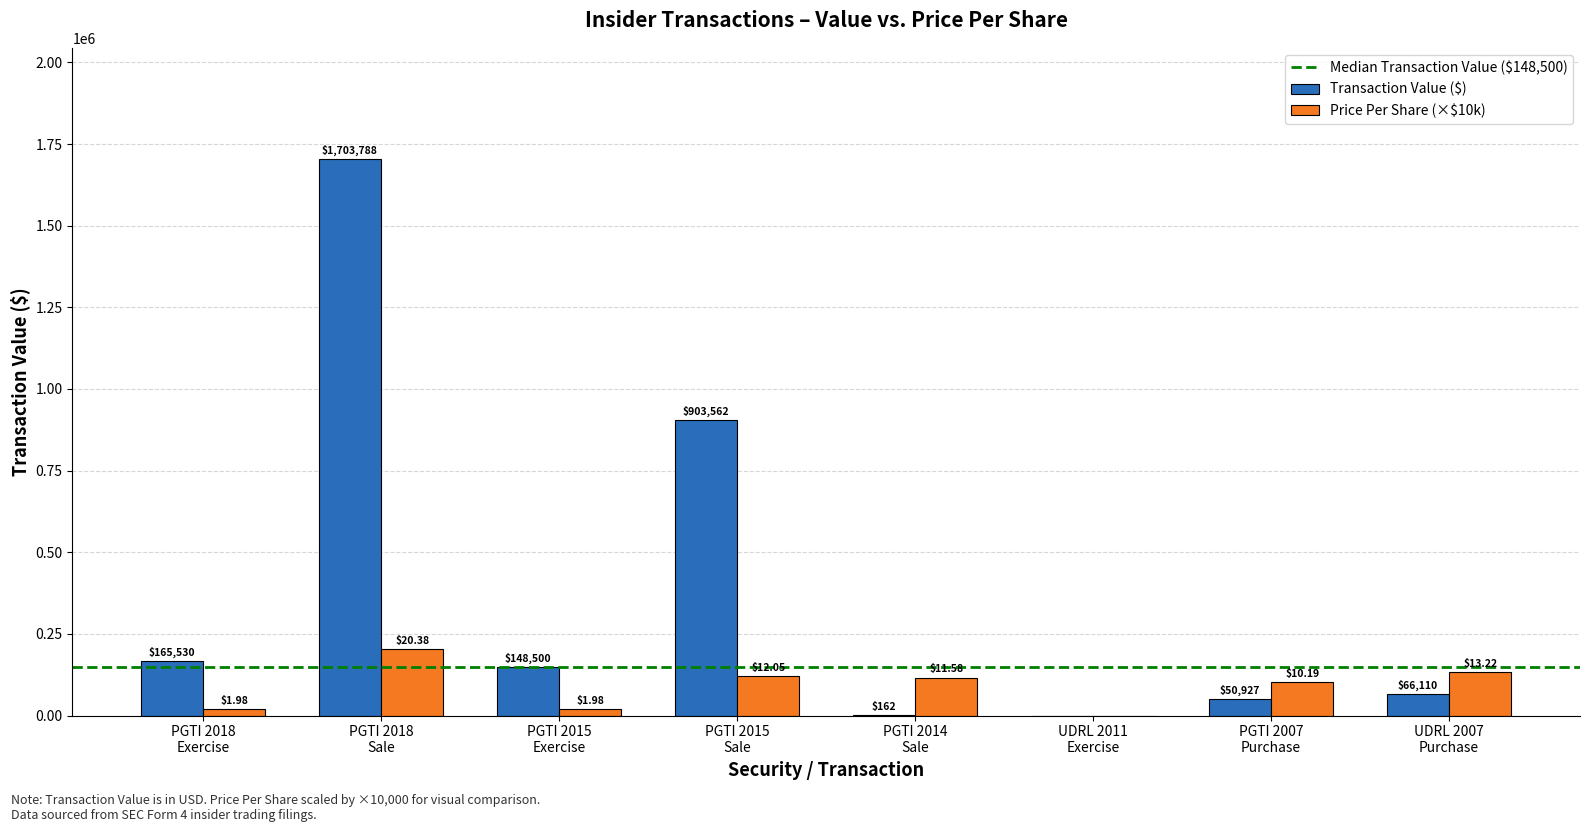

How many categories are shown in the chart?

8